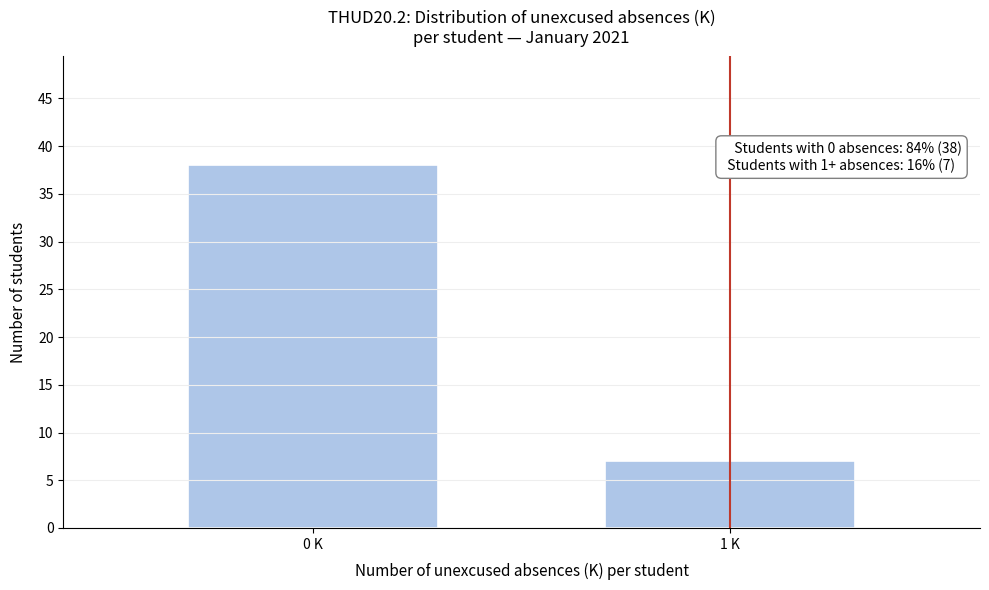

Reading left to right, list all the values displayed in this chart.

38	7